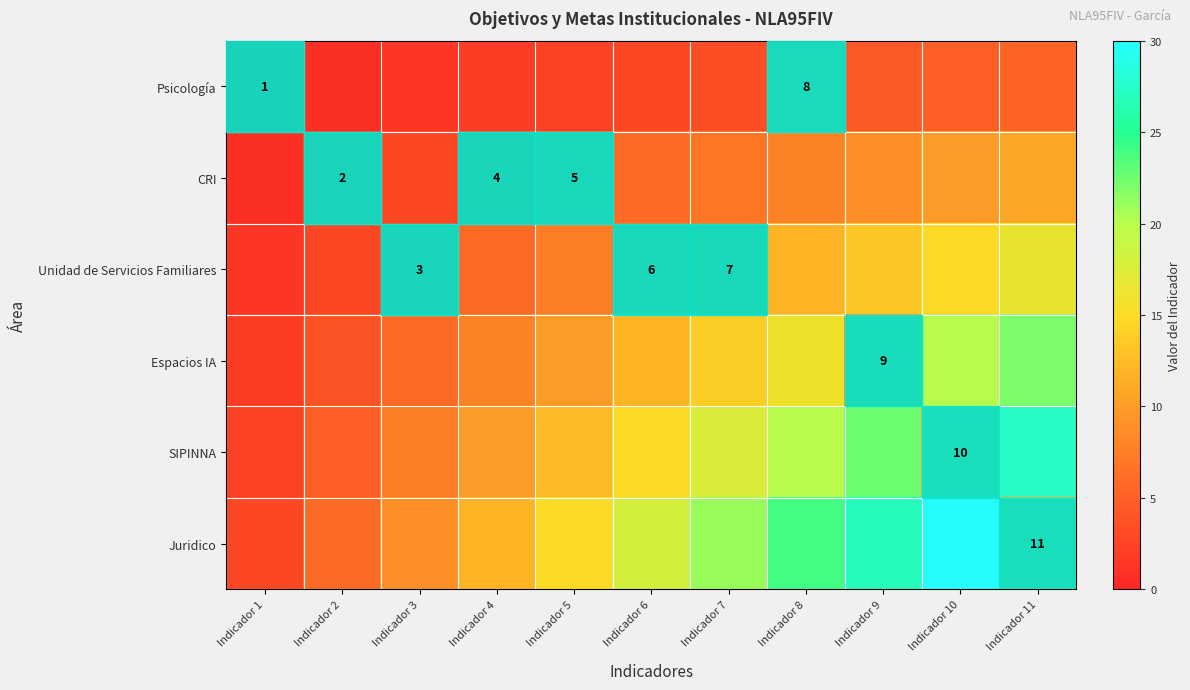

The value of Unidad de Servicios Familiares at Indicador 6 is 6.0. True or false?

True